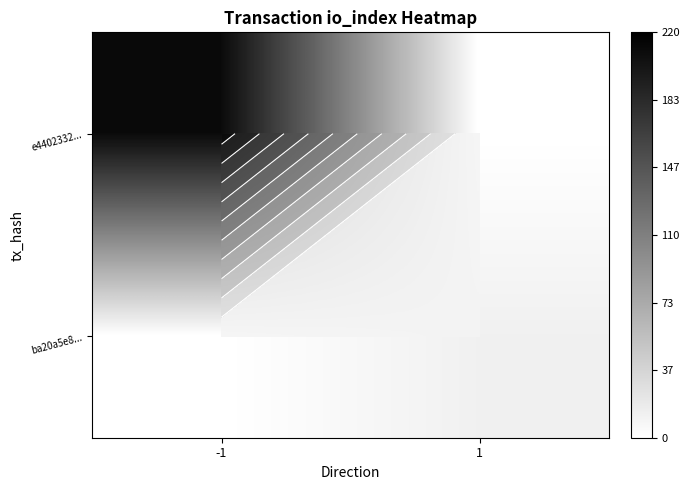

What is the total value across all series at -1?

211